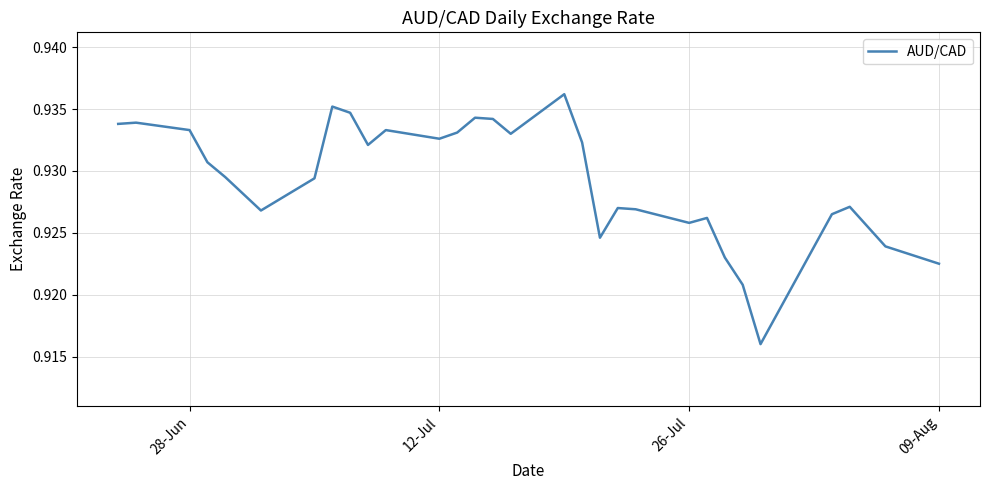

Is this an area chart (filled region under the line)?

No